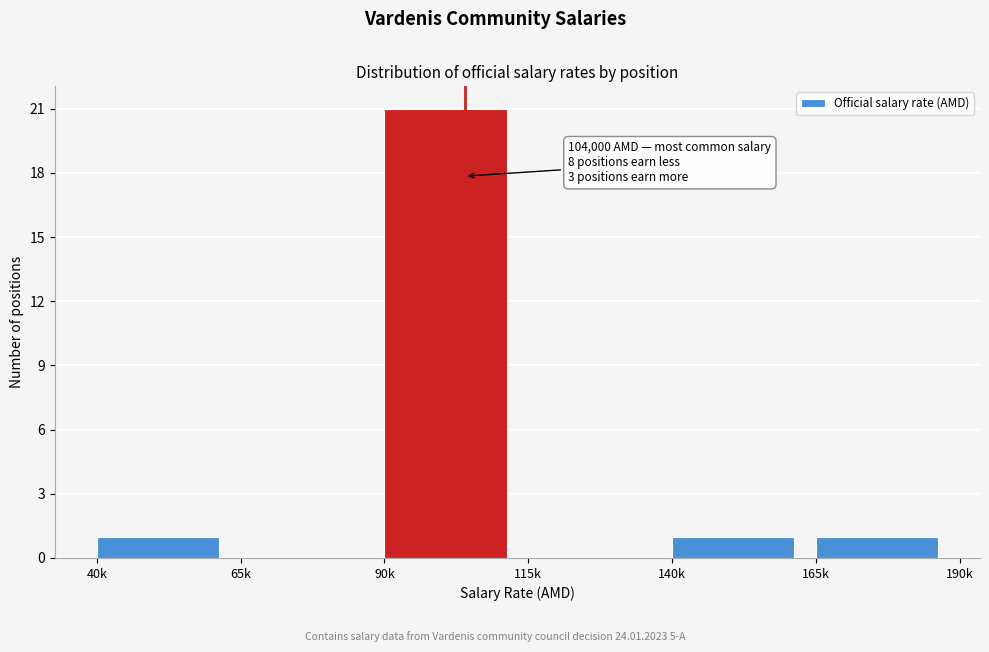

Reading left to right, transcribe all the data shown in this chart.

40k=1	65k=0	90k=21	115k=0	140k=1	165k=1